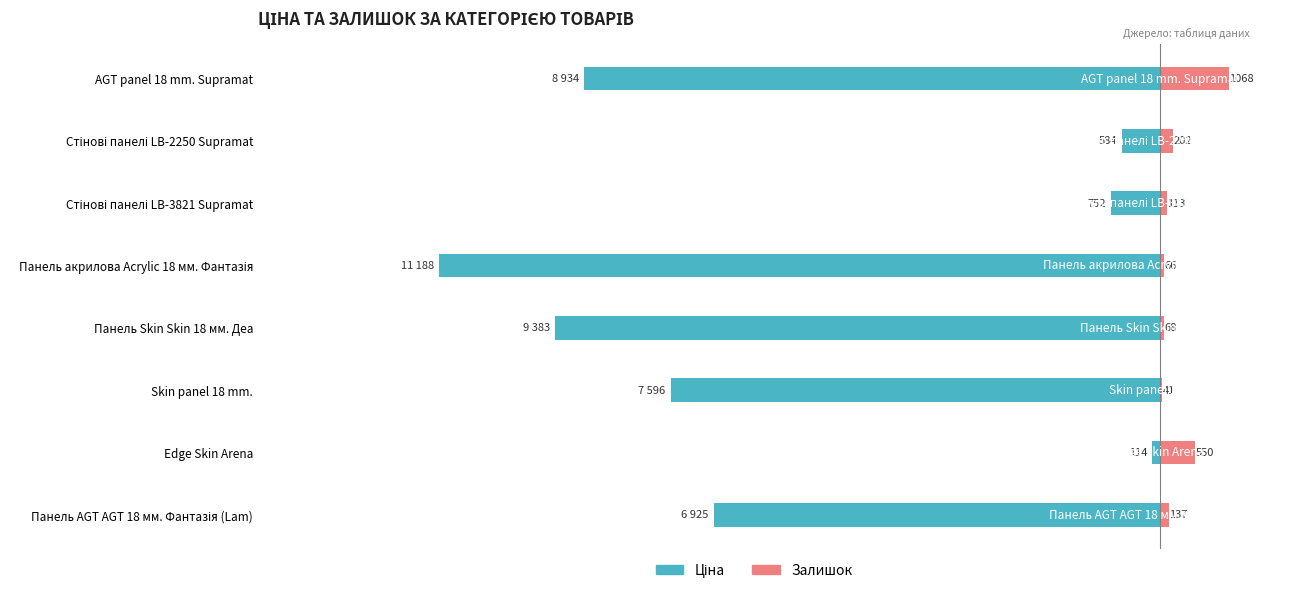

What is the total value across all series at Стінові панелі LB-2250 Supramat?

-382.4